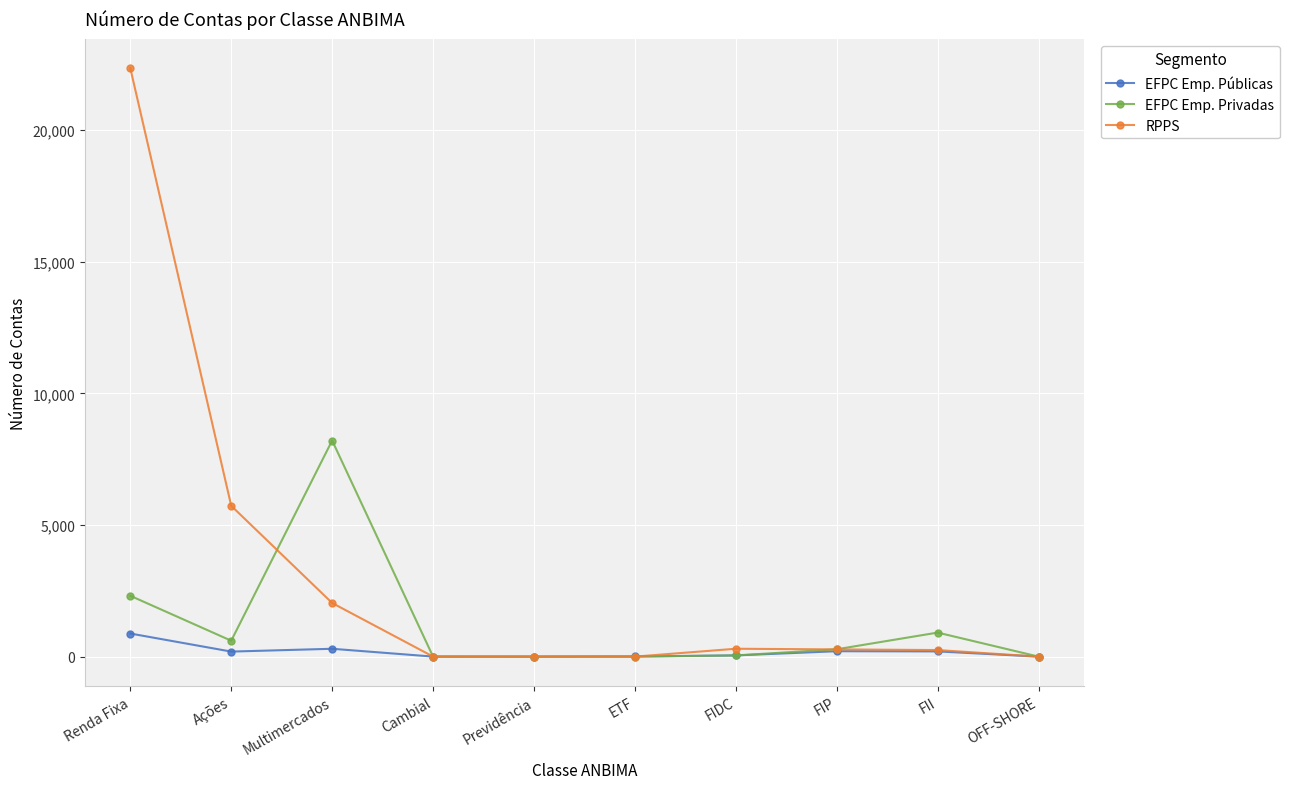

What is the spread (max minus min) of values at Renda Fixa?

21480